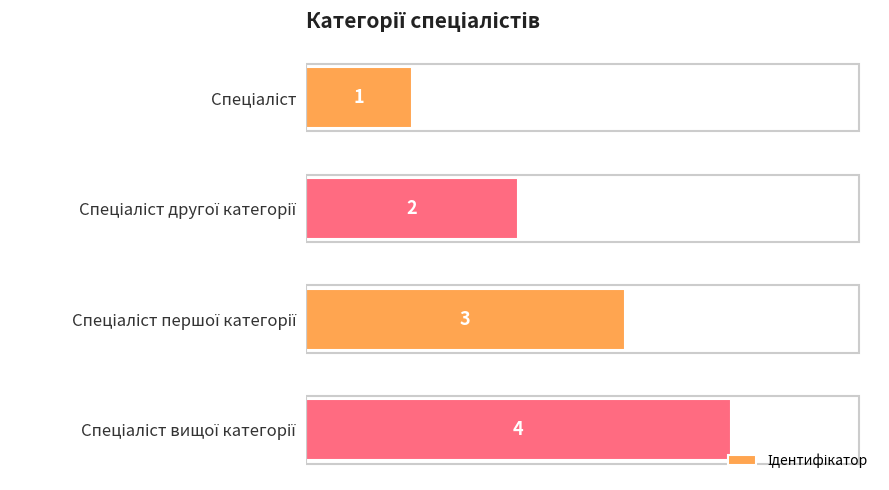

Count the values in the range 2 to 4.

3